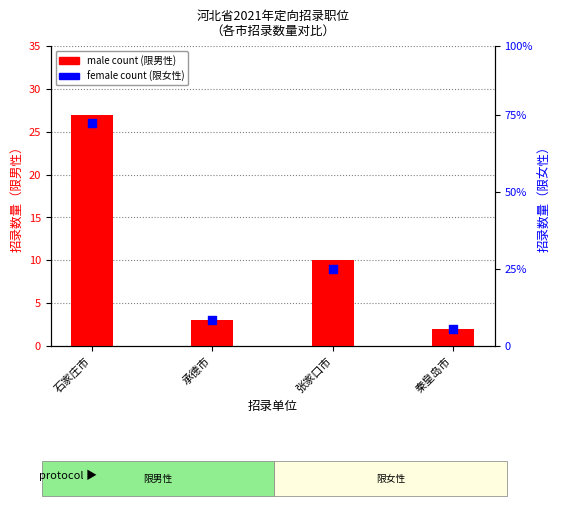

Which series has the largest total across all categories?

male count (限男性)